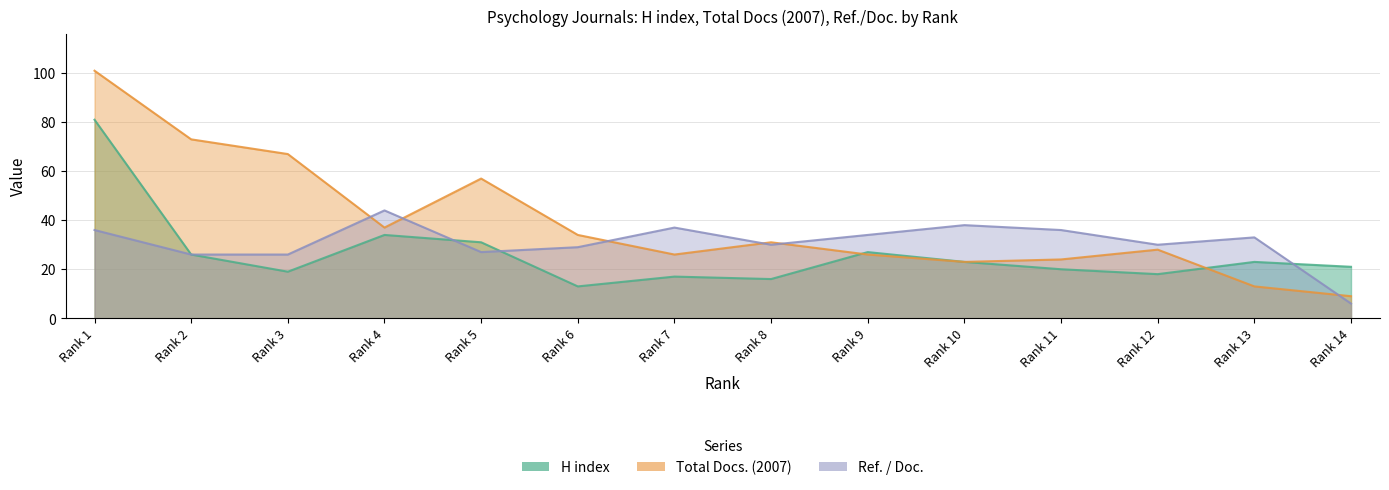

What is the sum of all Total Docs. (2007) values?

549